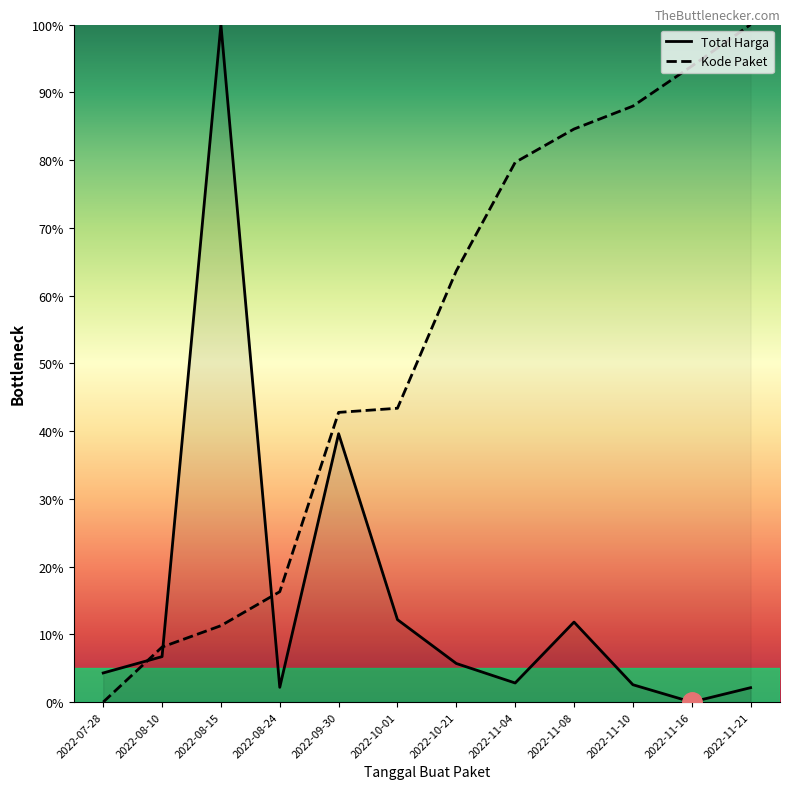

How many positive values does the Total Harga series have?

11